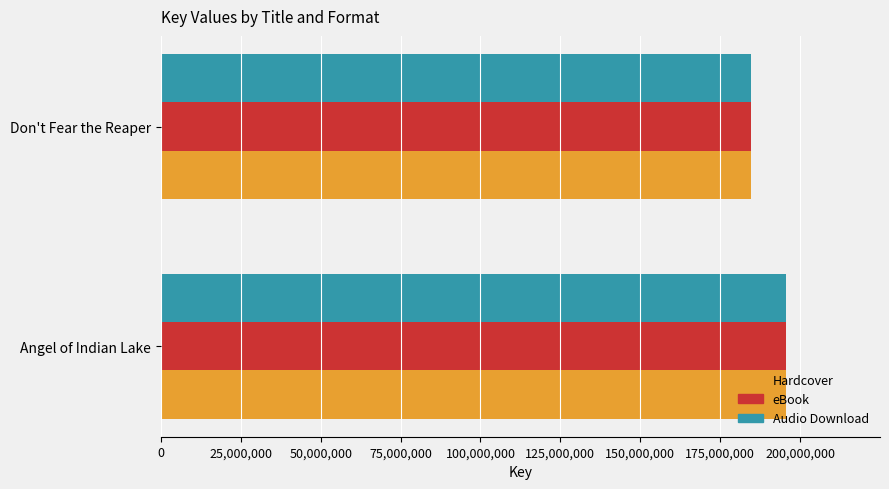

How many data points in eBook are less than 195641316?

1